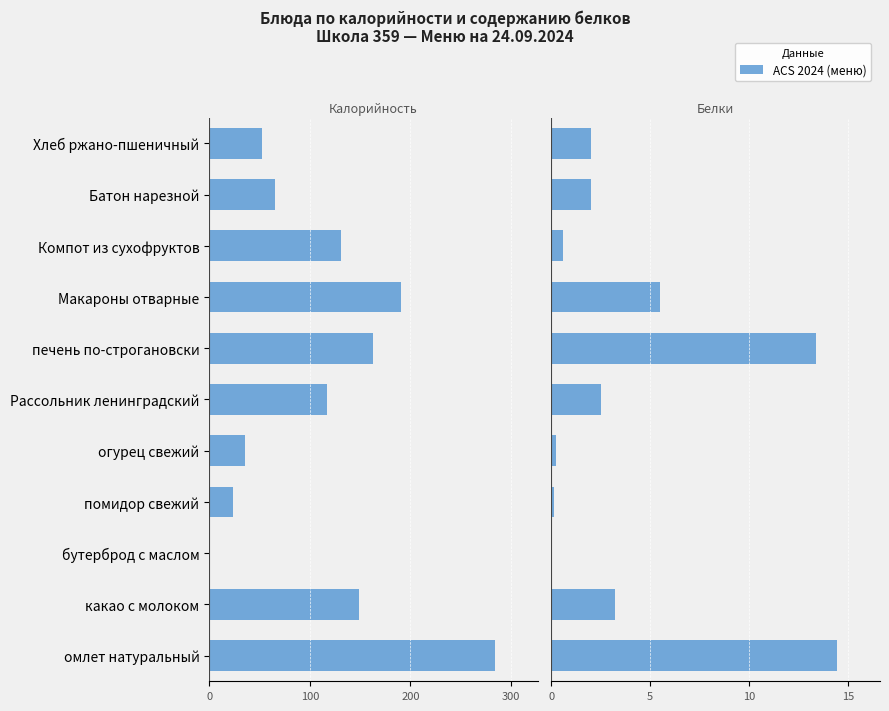

What is the value of the Белки (г) bar at the 2nd from the left?

3.2